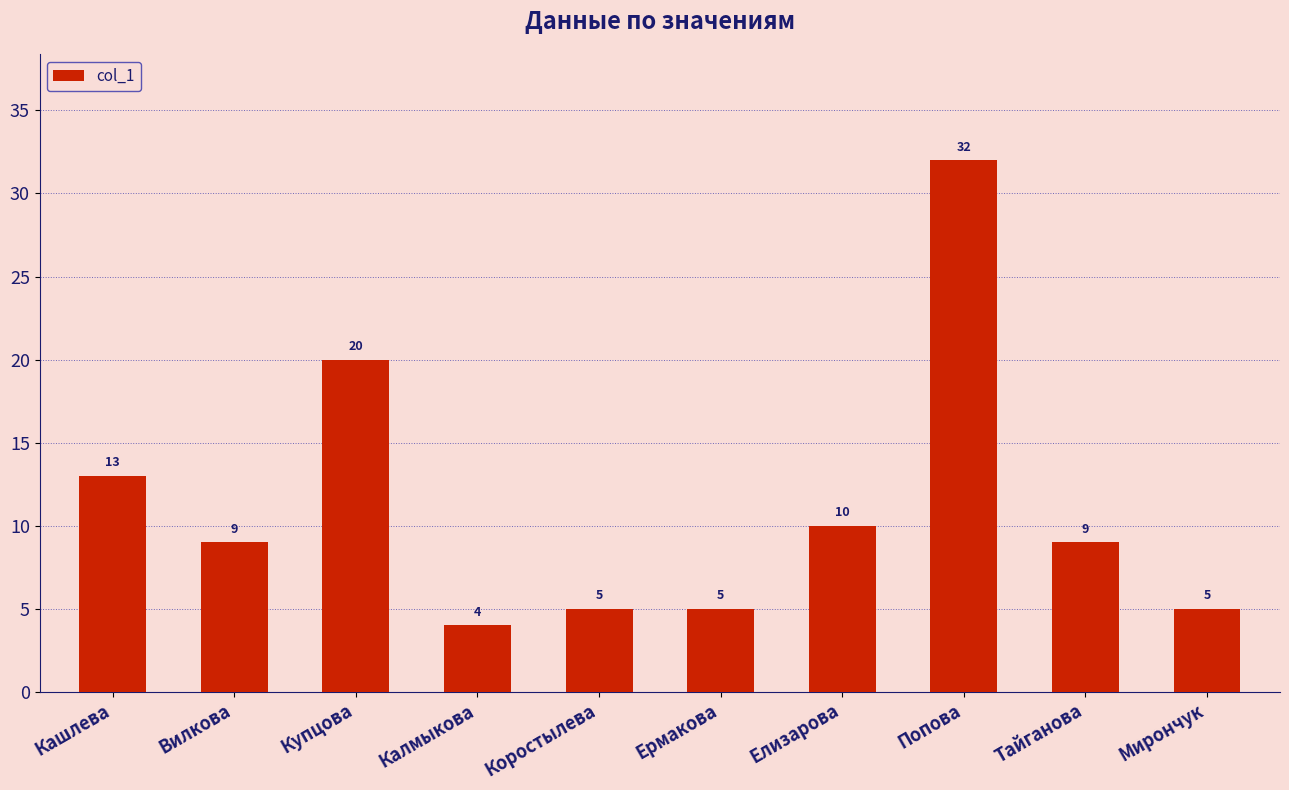

At which category does the chart reach its peak across all series?

Попова